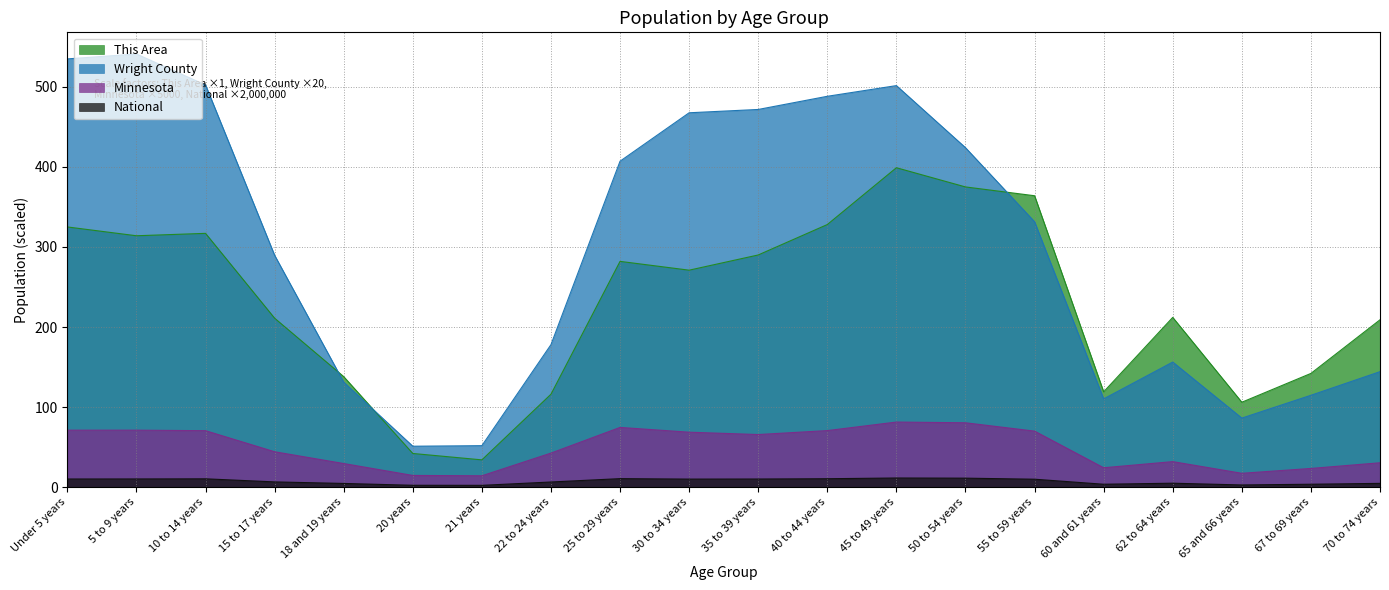

Which has a higher value, 65 and 66 years or 70 to 74 years?

70 to 74 years